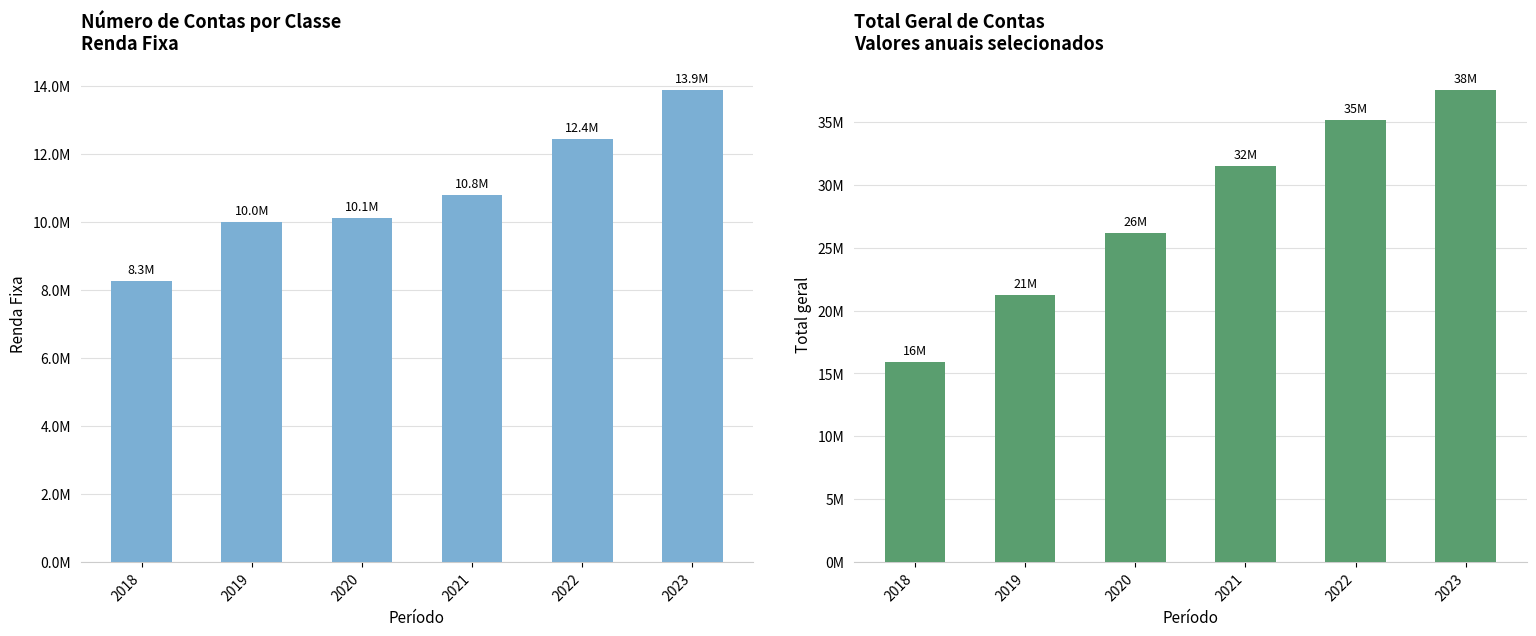

True or false: Total geral has a value of 31522241 at 2021.

True